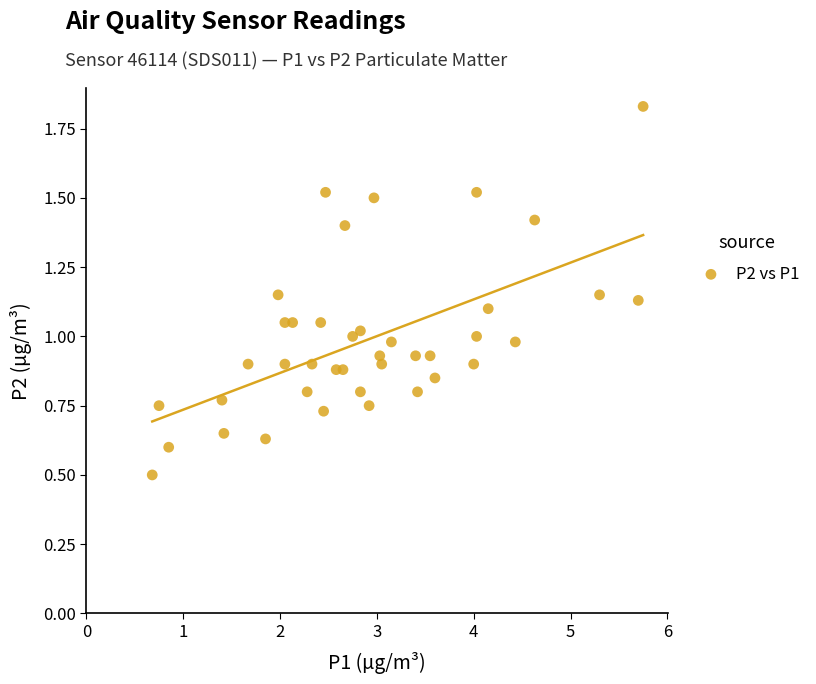

What is the range of Y values (max minus min)?

1.3